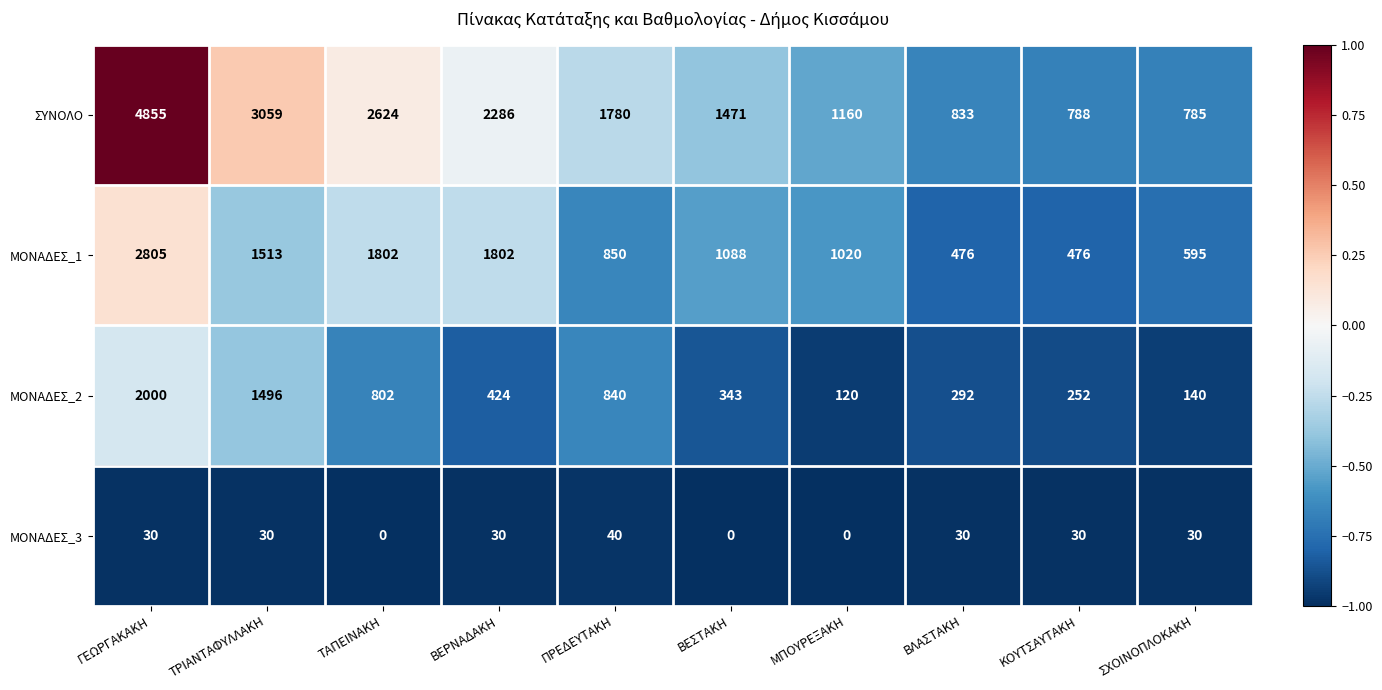

What is the average value of the ΣΥΝΟΛΟ series?

1964